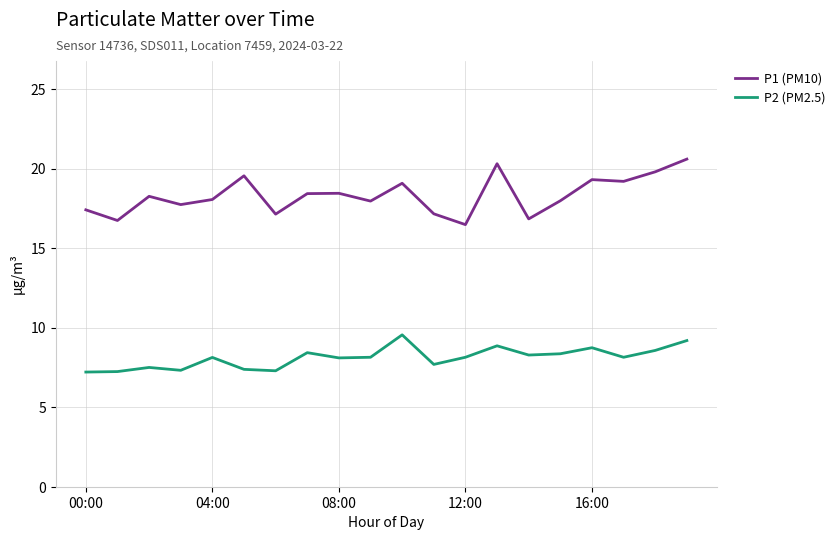

How many lines are shown in the chart?

2